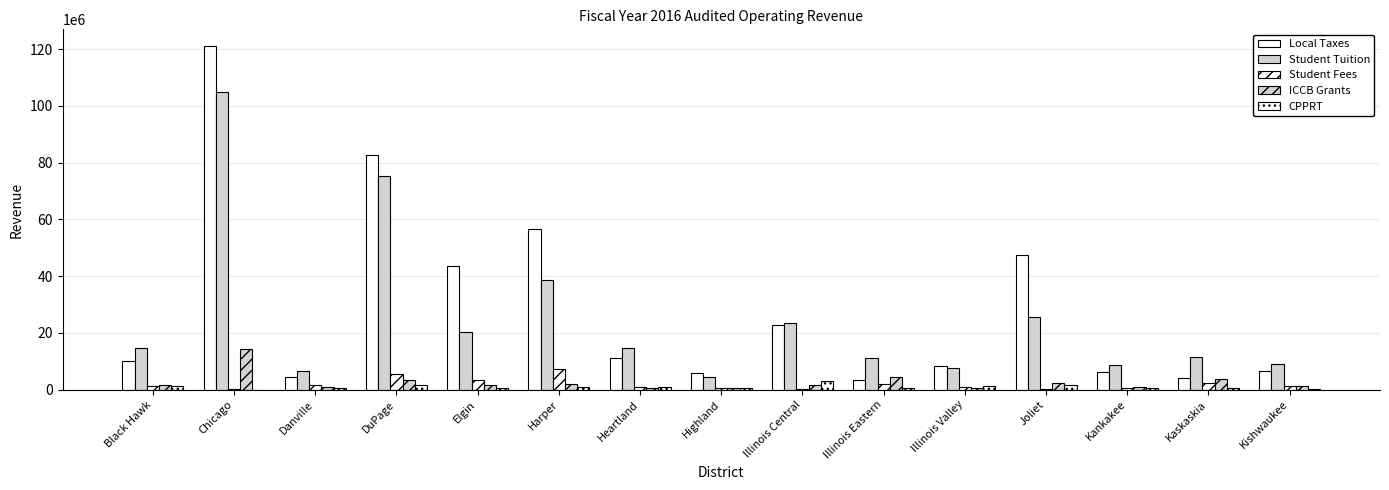

Rank the series by their maximum value, from lowest to highest.

CPPRT, Student Fees, ICCB Grants, Student Tuition, Local Taxes